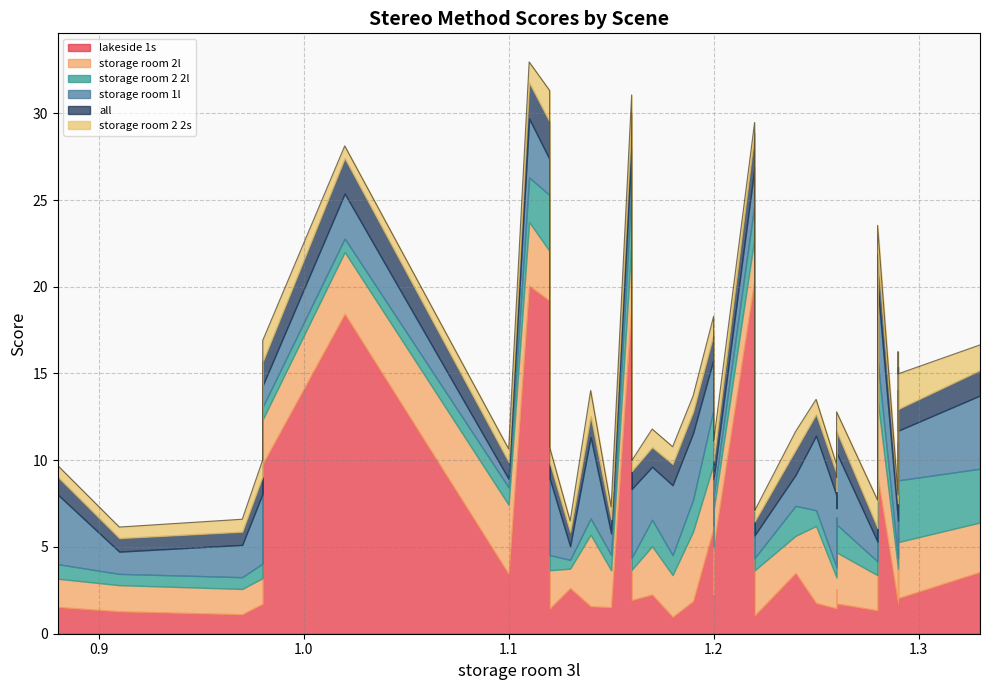

How many values in the storage room 1l series exceed 2?

27